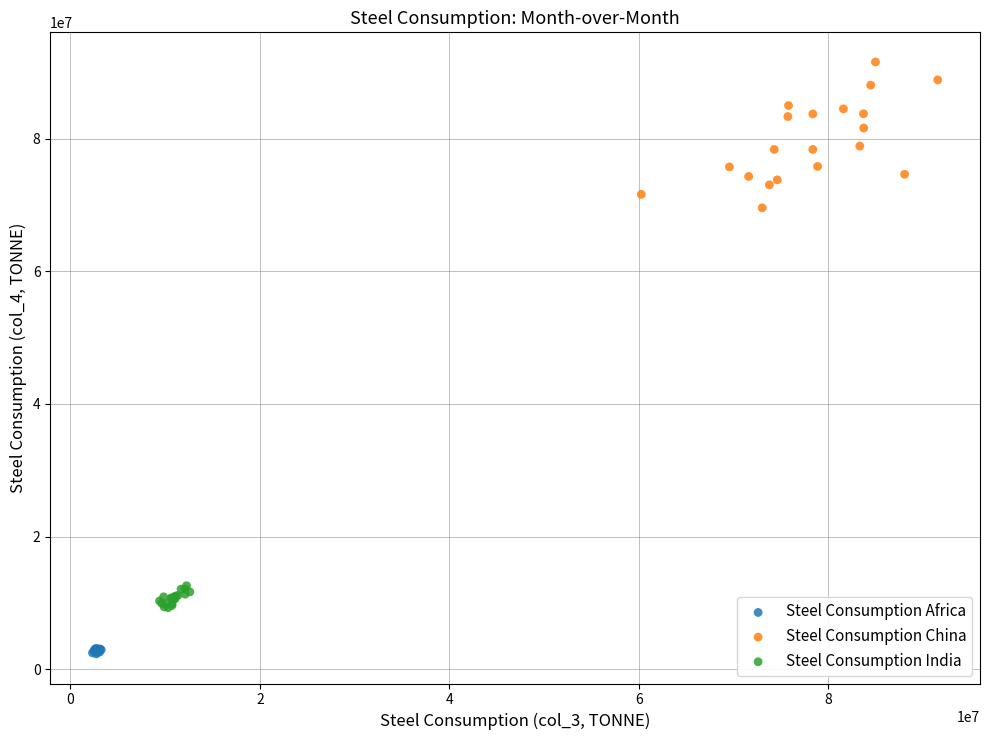

Which series has the largest Y range (max minus min)?

Steel Consumption China